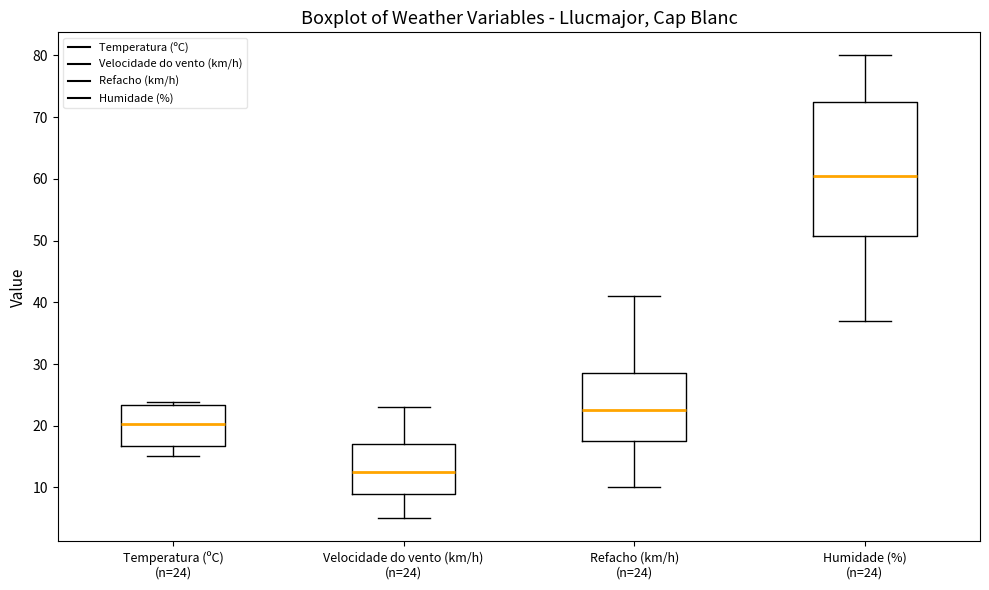

Which box has the highest median line?

Humidade (%) (n=24)